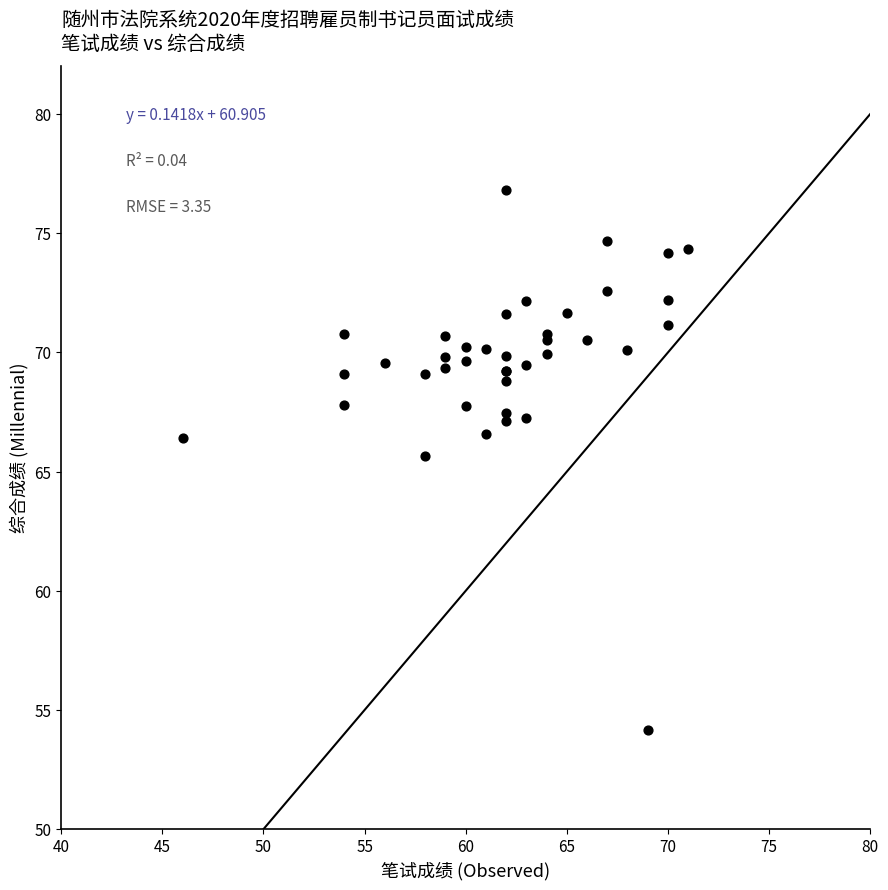

What Y value in the scatter plot is closest to 65?

65.6